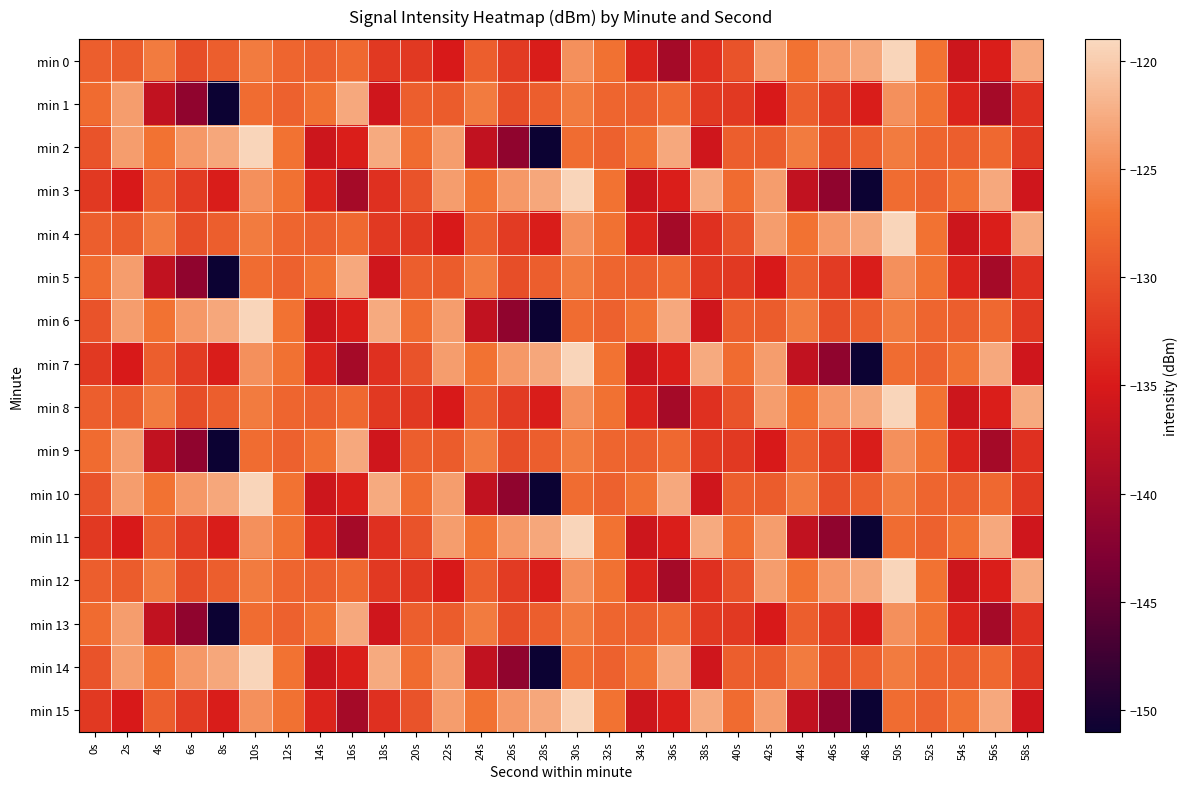

Reading left to right, transcribe all the data shown in this chart.

min 0: 0s=-128.8	2s=-129.0	4s=-126.3	6s=-130.3	8s=-128.8	10s=-126.3	12s=-128.2	14s=-128.8	16s=-127.9	18s=-132.2	20s=-132.2	22s=-135.1	24s=-128.8	26s=-132.0	28s=-134.7	30s=-124.7	32s=-127.2	34s=-134.1	36s=-139.6	38s=-133.0	40s=-129.8	42s=-123.7	44s=-127.0	46s=-124.1	48s=-123.0	50s=-119.3	52s=-127.0	54s=-136.1	56s=-134.6	58s=-122.7
min 1: 0s=-127.7	2s=-123.7	4s=-137.1	6s=-141.4	8s=-150.9	10s=-127.5	12s=-128.6	14s=-127.2	16s=-122.8	18s=-135.8	20s=-128.8	22s=-129.0	24s=-126.3	26s=-130.3	28s=-128.8	30s=-126.3	32s=-128.2	34s=-128.8	36s=-127.9	38s=-132.2	40s=-132.2	42s=-135.1	44s=-128.8	46s=-132.0	48s=-134.7	50s=-124.7	52s=-127.2	54s=-134.1	56s=-139.6	58s=-133.0
min 2: 0s=-129.8	2s=-123.7	4s=-127.0	6s=-124.1	8s=-123.0	10s=-119.3	12s=-127.0	14s=-136.1	16s=-134.6	18s=-122.7	20s=-127.7	22s=-123.7	24s=-137.1	26s=-141.4	28s=-150.9	30s=-127.5	32s=-128.6	34s=-127.2	36s=-122.8	38s=-135.8	40s=-128.8	42s=-129.0	44s=-126.3	46s=-130.3	48s=-128.8	50s=-126.3	52s=-128.2	54s=-128.8	56s=-127.9	58s=-132.2
min 3: 0s=-132.2	2s=-135.1	4s=-128.8	6s=-132.0	8s=-134.7	10s=-124.7	12s=-127.2	14s=-134.1	16s=-139.6	18s=-133.0	20s=-129.8	22s=-123.7	24s=-127.0	26s=-124.1	28s=-123.0	30s=-119.3	32s=-127.0	34s=-136.1	36s=-134.6	38s=-122.7	40s=-127.7	42s=-123.7	44s=-137.1	46s=-141.4	48s=-150.9	50s=-127.5	52s=-128.6	54s=-127.2	56s=-122.8	58s=-135.8
min 4: 0s=-128.8	2s=-129.0	4s=-126.3	6s=-130.3	8s=-128.8	10s=-126.3	12s=-128.2	14s=-128.8	16s=-127.9	18s=-132.2	20s=-132.2	22s=-135.1	24s=-128.8	26s=-132.0	28s=-134.7	30s=-124.7	32s=-127.2	34s=-134.1	36s=-139.6	38s=-133.0	40s=-129.8	42s=-123.7	44s=-127.0	46s=-124.1	48s=-123.0	50s=-119.3	52s=-127.0	54s=-136.1	56s=-134.6	58s=-122.7
min 5: 0s=-127.7	2s=-123.7	4s=-137.1	6s=-141.4	8s=-150.9	10s=-127.5	12s=-128.6	14s=-127.2	16s=-122.8	18s=-135.8	20s=-128.8	22s=-129.0	24s=-126.3	26s=-130.3	28s=-128.8	30s=-126.3	32s=-128.2	34s=-128.8	36s=-127.9	38s=-132.2	40s=-132.2	42s=-135.1	44s=-128.8	46s=-132.0	48s=-134.7	50s=-124.7	52s=-127.2	54s=-134.1	56s=-139.6	58s=-133.0
min 6: 0s=-129.8	2s=-123.7	4s=-127.0	6s=-124.1	8s=-123.0	10s=-119.3	12s=-127.0	14s=-136.1	16s=-134.6	18s=-122.7	20s=-127.7	22s=-123.7	24s=-137.1	26s=-141.4	28s=-150.9	30s=-127.5	32s=-128.6	34s=-127.2	36s=-122.8	38s=-135.8	40s=-128.8	42s=-129.0	44s=-126.3	46s=-130.3	48s=-128.8	50s=-126.3	52s=-128.2	54s=-128.8	56s=-127.9	58s=-132.2
min 7: 0s=-132.2	2s=-135.1	4s=-128.8	6s=-132.0	8s=-134.7	10s=-124.7	12s=-127.2	14s=-134.1	16s=-139.6	18s=-133.0	20s=-129.8	22s=-123.7	24s=-127.0	26s=-124.1	28s=-123.0	30s=-119.3	32s=-127.0	34s=-136.1	36s=-134.6	38s=-122.7	40s=-127.7	42s=-123.7	44s=-137.1	46s=-141.4	48s=-150.9	50s=-127.5	52s=-128.6	54s=-127.2	56s=-122.8	58s=-135.8
min 8: 0s=-128.8	2s=-129.0	4s=-126.3	6s=-130.3	8s=-128.8	10s=-126.3	12s=-128.2	14s=-128.8	16s=-127.9	18s=-132.2	20s=-132.2	22s=-135.1	24s=-128.8	26s=-132.0	28s=-134.7	30s=-124.7	32s=-127.2	34s=-134.1	36s=-139.6	38s=-133.0	40s=-129.8	42s=-123.7	44s=-127.0	46s=-124.1	48s=-123.0	50s=-119.3	52s=-127.0	54s=-136.1	56s=-134.6	58s=-122.7
min 9: 0s=-127.7	2s=-123.7	4s=-137.1	6s=-141.4	8s=-150.9	10s=-127.5	12s=-128.6	14s=-127.2	16s=-122.8	18s=-135.8	20s=-128.8	22s=-129.0	24s=-126.3	26s=-130.3	28s=-128.8	30s=-126.3	32s=-128.2	34s=-128.8	36s=-127.9	38s=-132.2	40s=-132.2	42s=-135.1	44s=-128.8	46s=-132.0	48s=-134.7	50s=-124.7	52s=-127.2	54s=-134.1	56s=-139.6	58s=-133.0
min 10: 0s=-129.8	2s=-123.7	4s=-127.0	6s=-124.1	8s=-123.0	10s=-119.3	12s=-127.0	14s=-136.1	16s=-134.6	18s=-122.7	20s=-127.7	22s=-123.7	24s=-137.1	26s=-141.4	28s=-150.9	30s=-127.5	32s=-128.6	34s=-127.2	36s=-122.8	38s=-135.8	40s=-128.8	42s=-129.0	44s=-126.3	46s=-130.3	48s=-128.8	50s=-126.3	52s=-128.2	54s=-128.8	56s=-127.9	58s=-132.2
min 11: 0s=-132.2	2s=-135.1	4s=-128.8	6s=-132.0	8s=-134.7	10s=-124.7	12s=-127.2	14s=-134.1	16s=-139.6	18s=-133.0	20s=-129.8	22s=-123.7	24s=-127.0	26s=-124.1	28s=-123.0	30s=-119.3	32s=-127.0	34s=-136.1	36s=-134.6	38s=-122.7	40s=-127.7	42s=-123.7	44s=-137.1	46s=-141.4	48s=-150.9	50s=-127.5	52s=-128.6	54s=-127.2	56s=-122.8	58s=-135.8
min 12: 0s=-128.8	2s=-129.0	4s=-126.3	6s=-130.3	8s=-128.8	10s=-126.3	12s=-128.2	14s=-128.8	16s=-127.9	18s=-132.2	20s=-132.2	22s=-135.1	24s=-128.8	26s=-132.0	28s=-134.7	30s=-124.7	32s=-127.2	34s=-134.1	36s=-139.6	38s=-133.0	40s=-129.8	42s=-123.7	44s=-127.0	46s=-124.1	48s=-123.0	50s=-119.3	52s=-127.0	54s=-136.1	56s=-134.6	58s=-122.7
min 13: 0s=-127.7	2s=-123.7	4s=-137.1	6s=-141.4	8s=-150.9	10s=-127.5	12s=-128.6	14s=-127.2	16s=-122.8	18s=-135.8	20s=-128.8	22s=-129.0	24s=-126.3	26s=-130.3	28s=-128.8	30s=-126.3	32s=-128.2	34s=-128.8	36s=-127.9	38s=-132.2	40s=-132.2	42s=-135.1	44s=-128.8	46s=-132.0	48s=-134.7	50s=-124.7	52s=-127.2	54s=-134.1	56s=-139.6	58s=-133.0
min 14: 0s=-129.8	2s=-123.7	4s=-127.0	6s=-124.1	8s=-123.0	10s=-119.3	12s=-127.0	14s=-136.1	16s=-134.6	18s=-122.7	20s=-127.7	22s=-123.7	24s=-137.1	26s=-141.4	28s=-150.9	30s=-127.5	32s=-128.6	34s=-127.2	36s=-122.8	38s=-135.8	40s=-128.8	42s=-129.0	44s=-126.3	46s=-130.3	48s=-128.8	50s=-126.3	52s=-128.2	54s=-128.8	56s=-127.9	58s=-132.2
min 15: 0s=-132.2	2s=-135.1	4s=-128.8	6s=-132.0	8s=-134.7	10s=-124.7	12s=-127.2	14s=-134.1	16s=-139.6	18s=-133.0	20s=-129.8	22s=-123.7	24s=-127.0	26s=-124.1	28s=-123.0	30s=-119.3	32s=-127.0	34s=-136.1	36s=-134.6	38s=-122.7	40s=-127.7	42s=-123.7	44s=-137.1	46s=-141.4	48s=-150.9	50s=-127.5	52s=-128.6	54s=-127.2	56s=-122.8	58s=-135.8